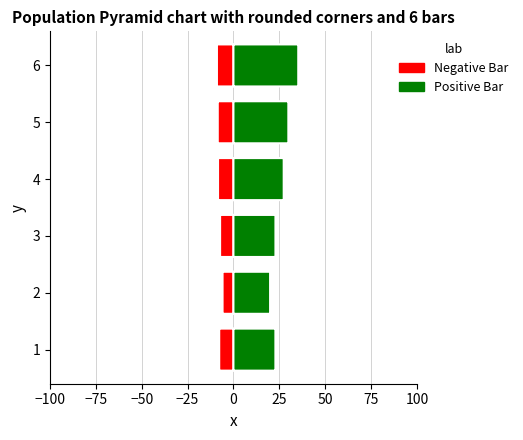

Is it true that Mar equals 0.3 at pct35?

False